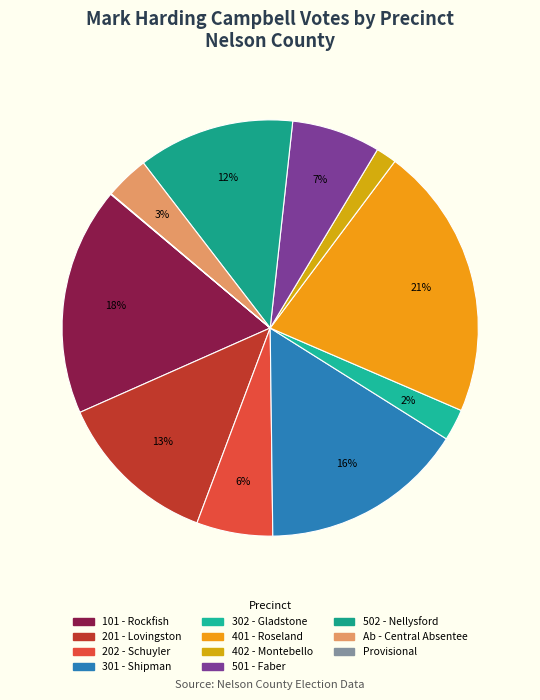

The Provisional slice represents 0% of the pie. True or false?

True